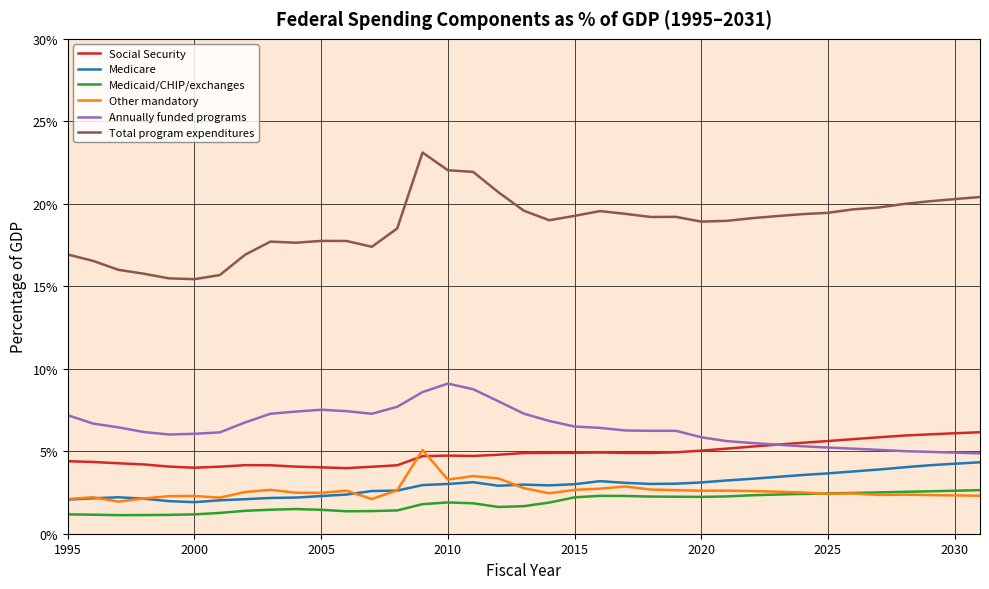

Where is Medicaid/CHIP/exchanges nearest to the value 0?

2000